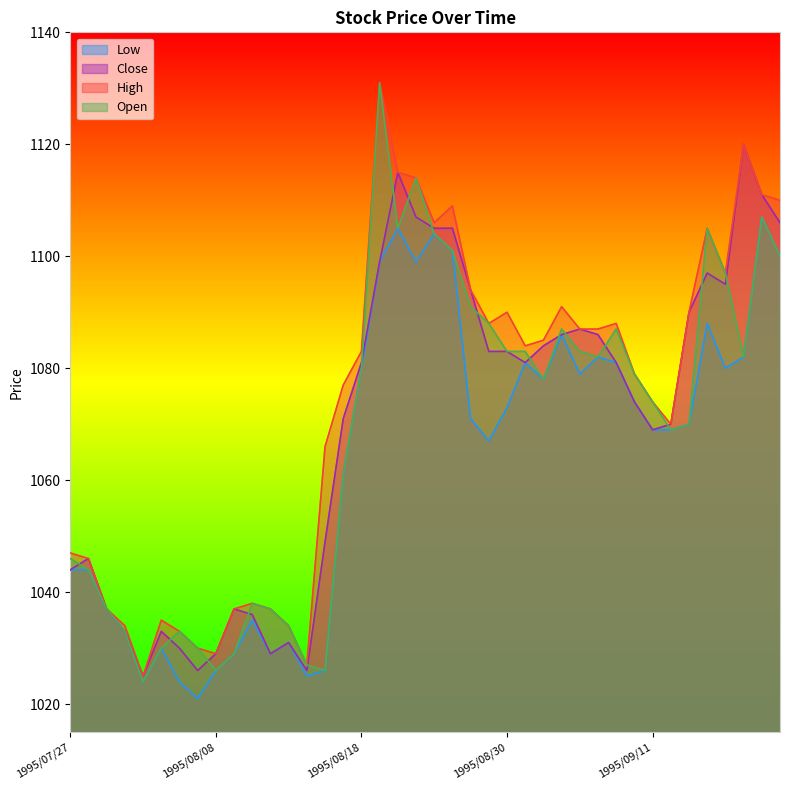

What is the total value across all series at 1995/09/05?

4336